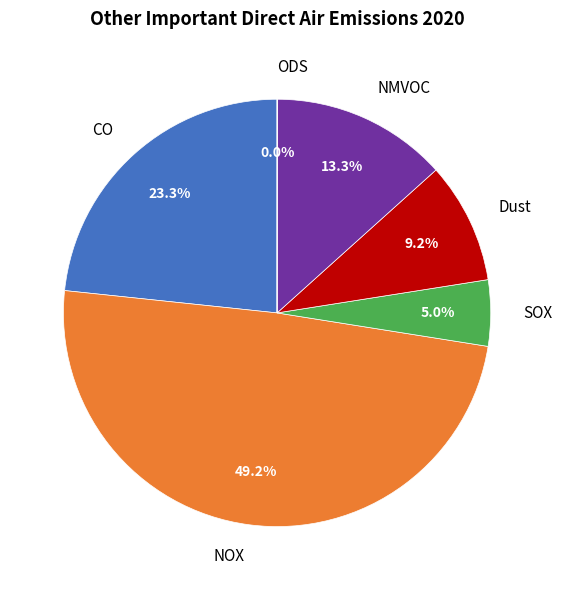

Is the sum of SOX and Dust greater than half?

No